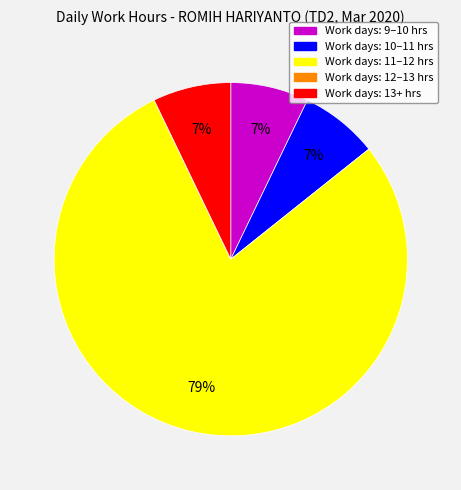

To the nearest percent, what is the average slice percentage?

20%